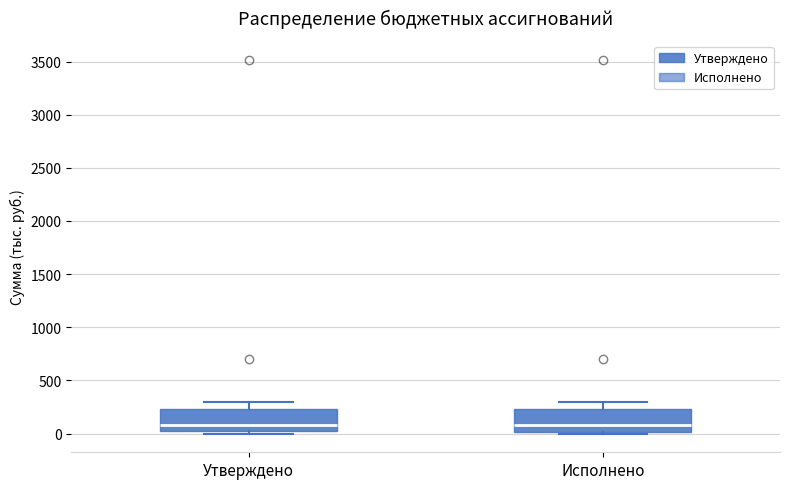

Where is the lower edge of the box for Исполнено on the y-axis? The values are not printed on the chart, so give them approximately, as read against the axis.

0